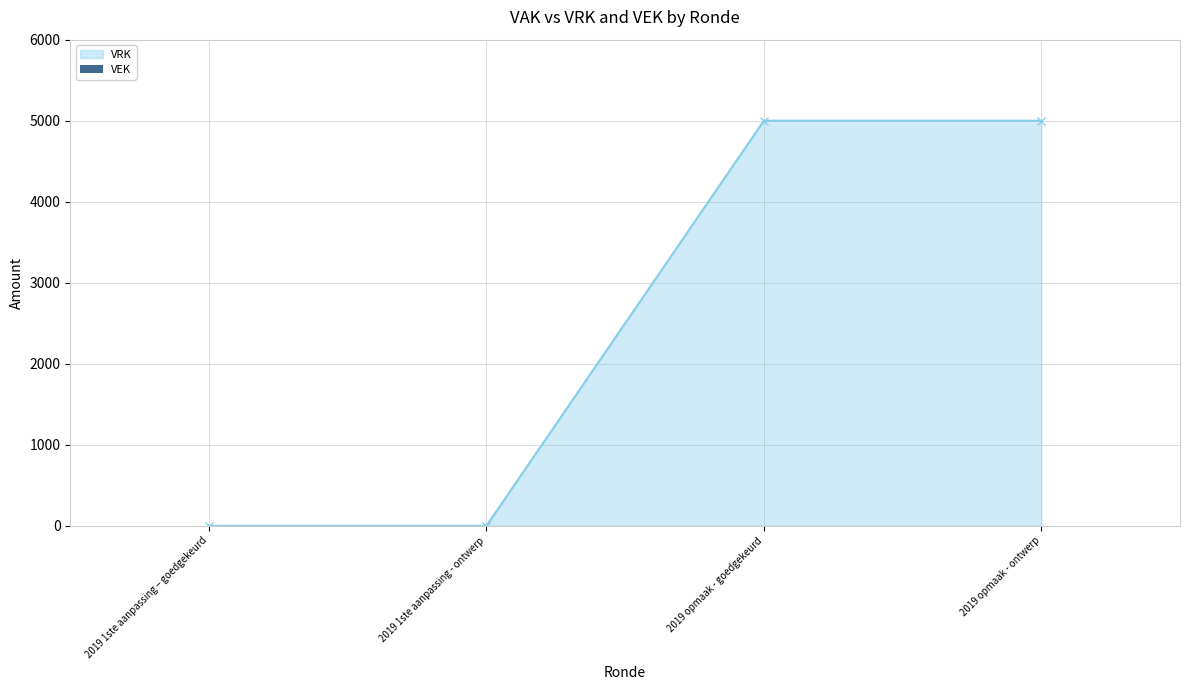

Count the number of data series in this chart.

1